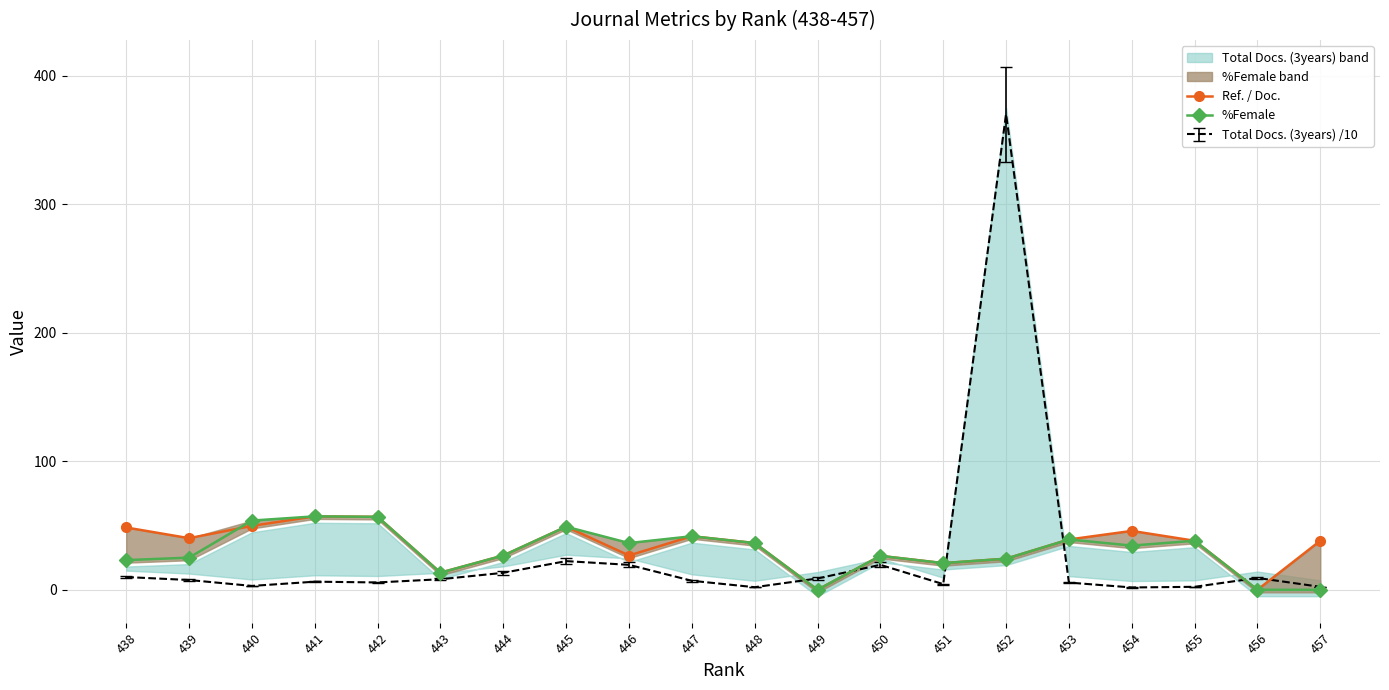

How many values in the %Female series exceed 34?

10